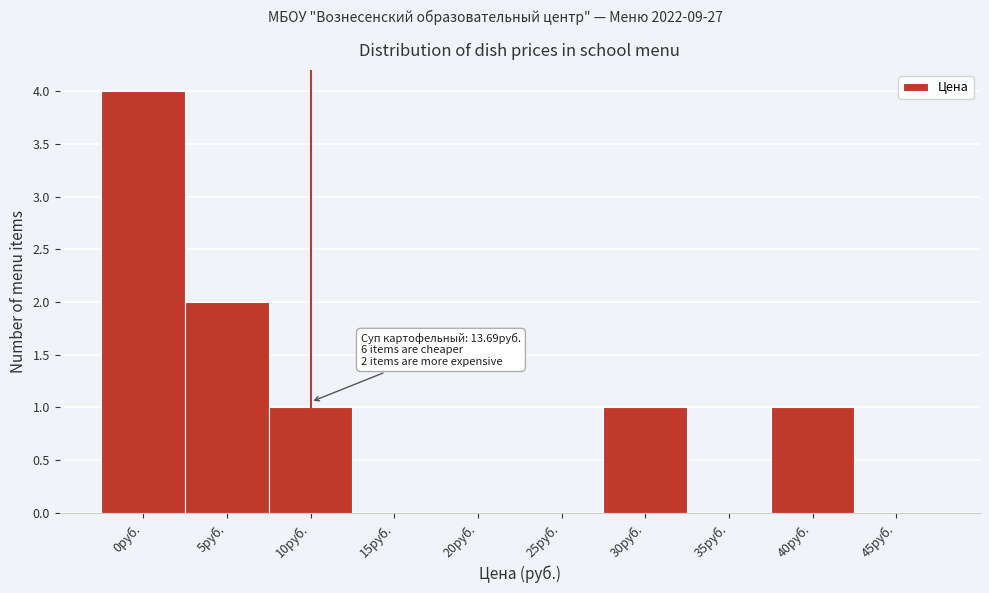

Reading left to right, what are all the values shown in this chart?

0руб.=4	5руб.=2	10руб.=1	15руб.=0	20руб.=0	25руб.=0	30руб.=1	35руб.=0	40руб.=1	45руб.=0